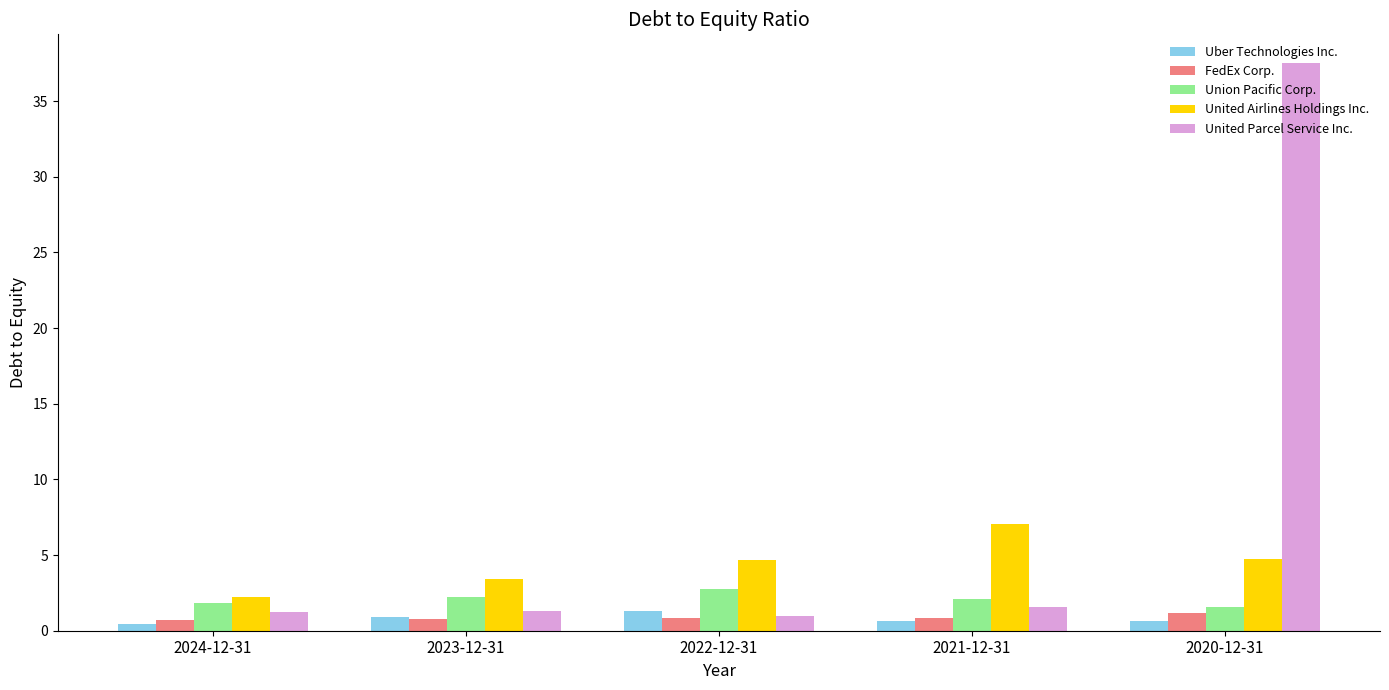

What is the difference between the maximum and minimum values in the FedEx Corp. series?

0.5